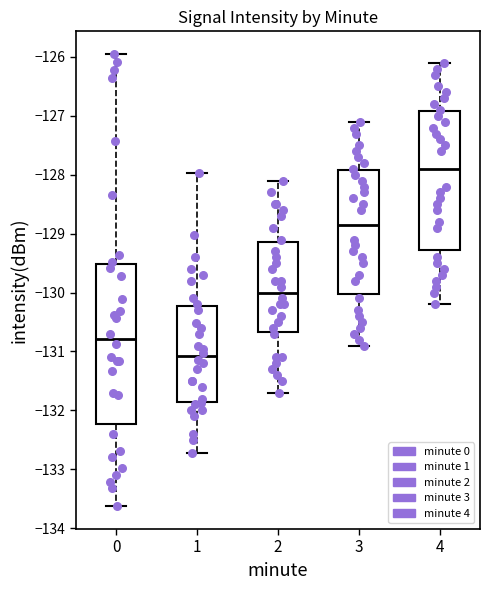

Where is the lower edge of the box at x = 3 on the y-axis? The values are not printed on the chart, so give them approximately, as read against the axis.

-130.0